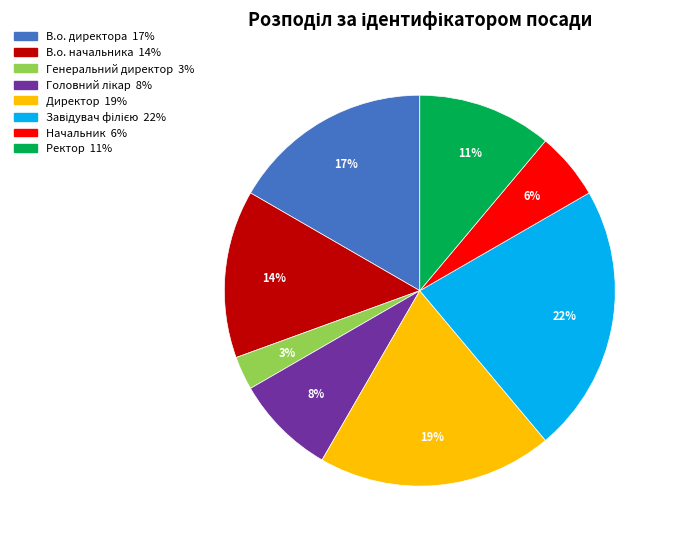

Which category has the smallest portion of the pie?

Генеральний директор